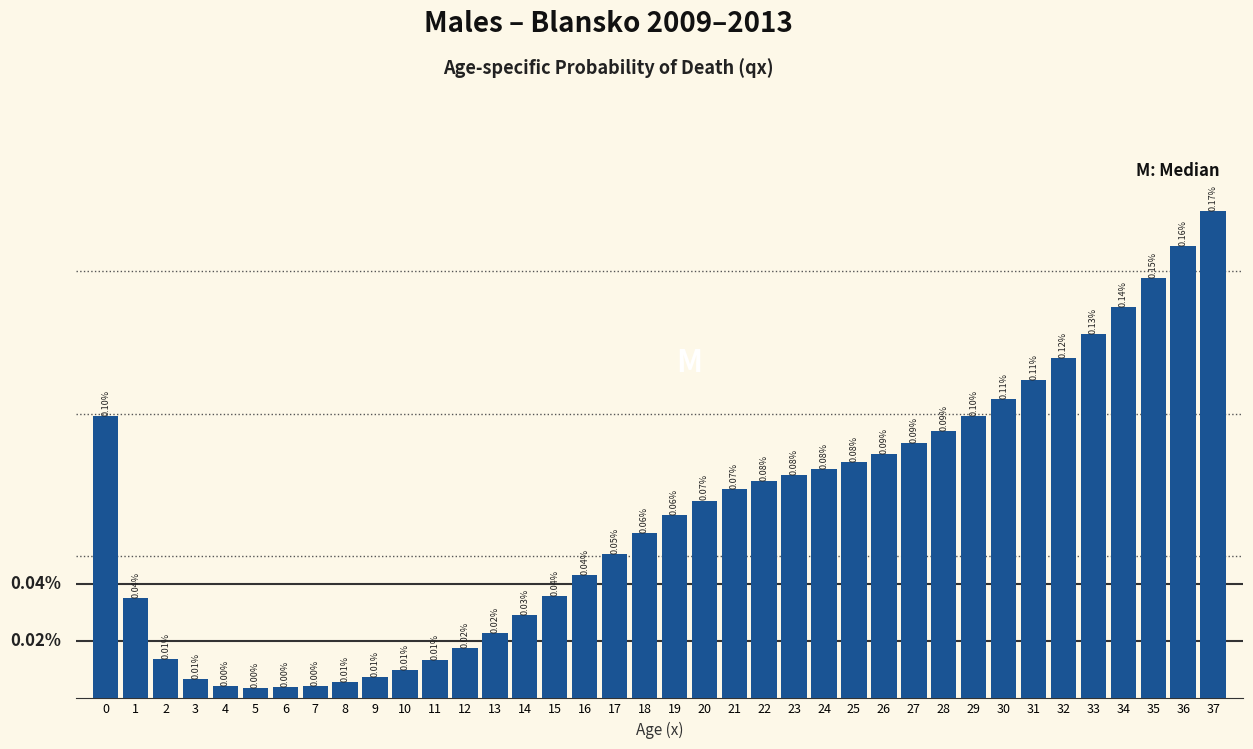

Are the bars horizontal?

No